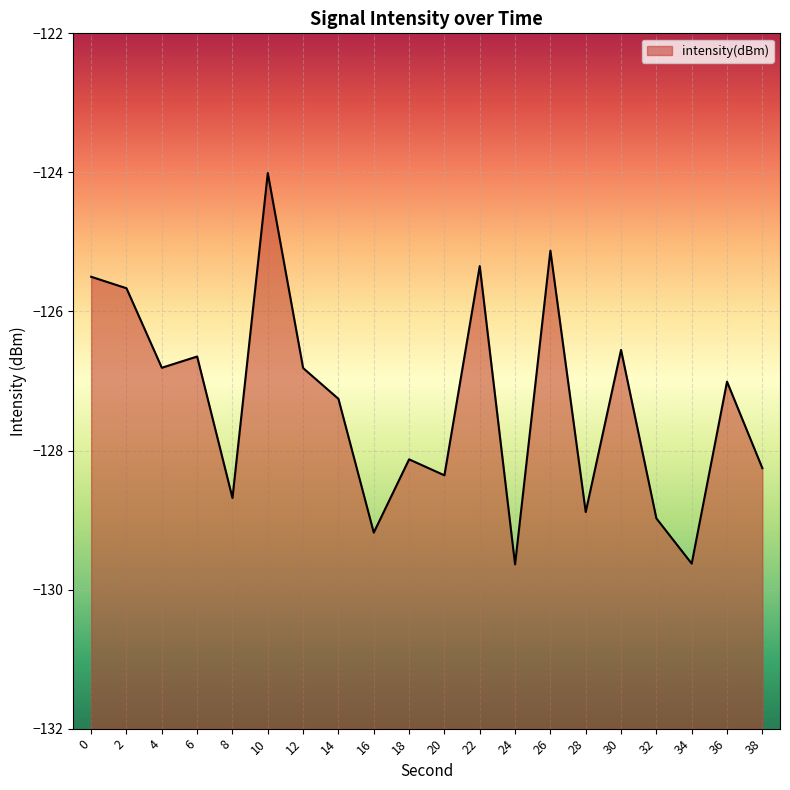

Rank the categories by value from highest to lowest.

10, 26, 22, 0, 2, 30, 6, 4, 12, 36, 14, 18, 38, 20, 8, 28, 32, 16, 34, 24